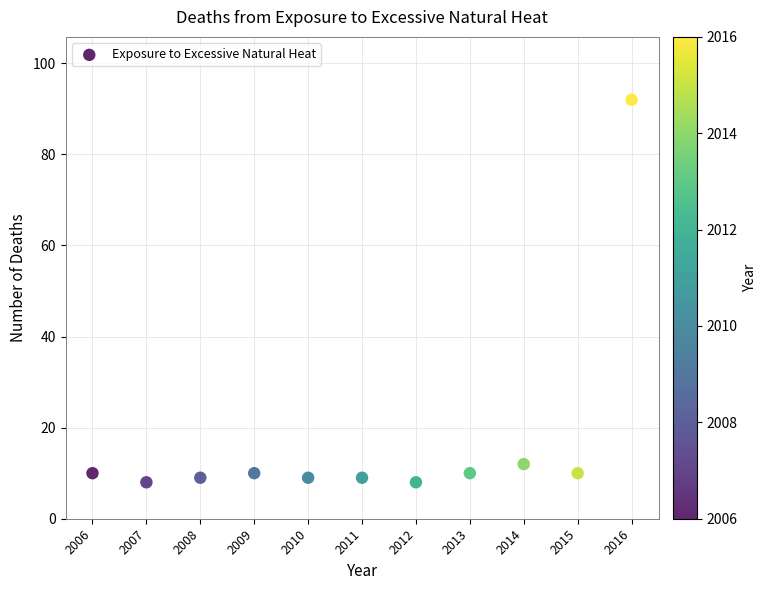

What Y value in the scatter plot is closest to 50?

12